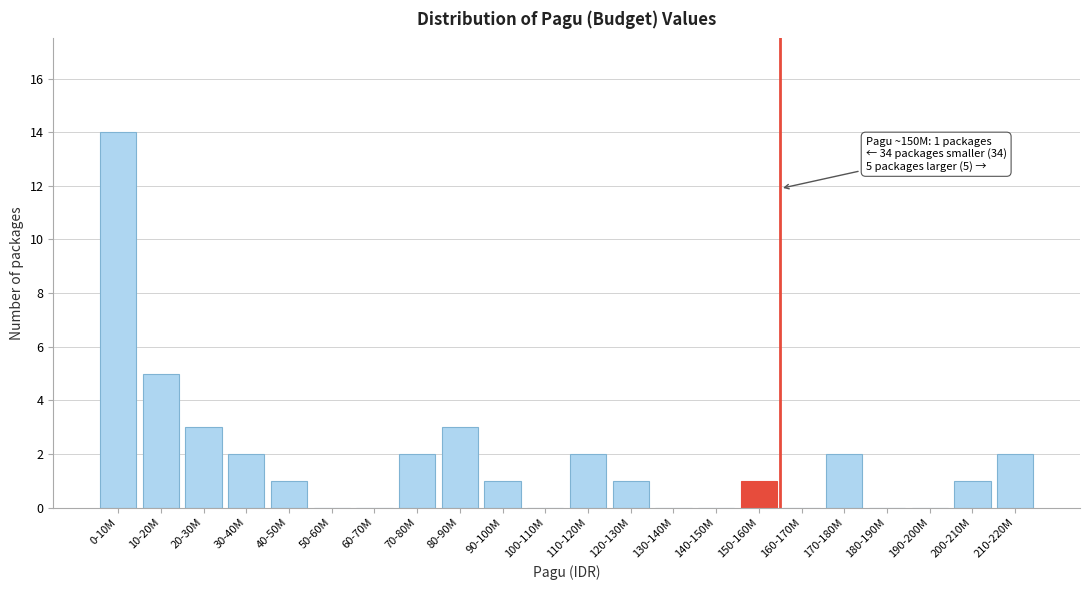

Reading left to right, transcribe all the data shown in this chart.

0-10M=14	10-20M=5	20-30M=3	30-40M=2	40-50M=1	50-60M=0	60-70M=0	70-80M=2	80-90M=3	90-100M=1	100-110M=0	110-120M=2	120-130M=1	130-140M=0	140-150M=0	150-160M=1	160-170M=0	170-180M=2	180-190M=0	190-200M=0	200-210M=1	210-220M=2